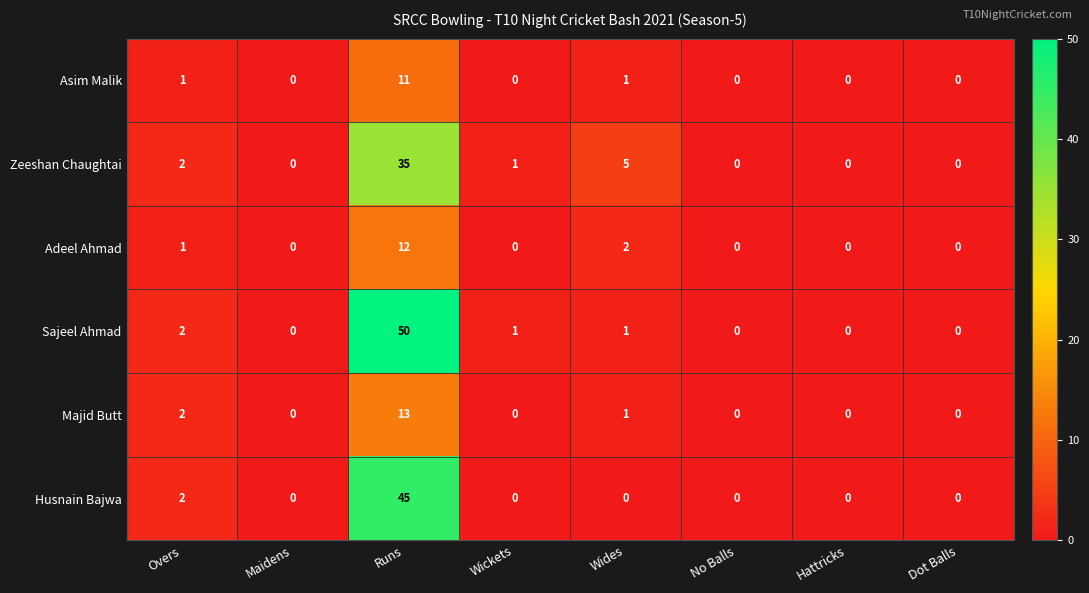

At which category is the sum across all series the highest?

Runs